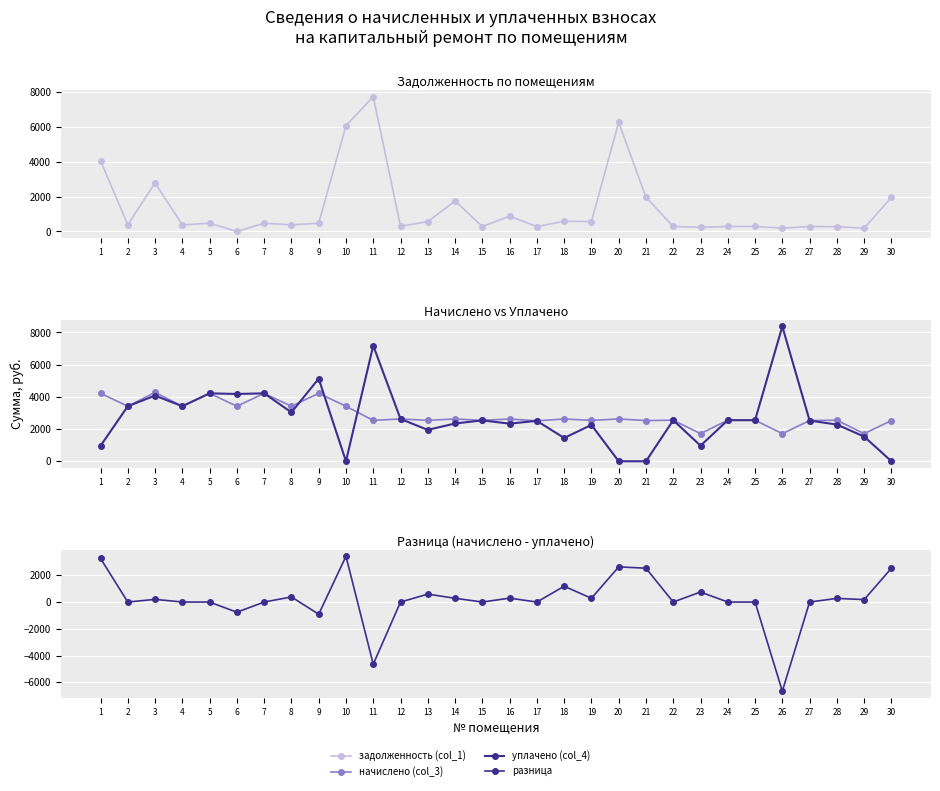

True or false: задолженность (col_1) has more than 1 interior local peaks.

True